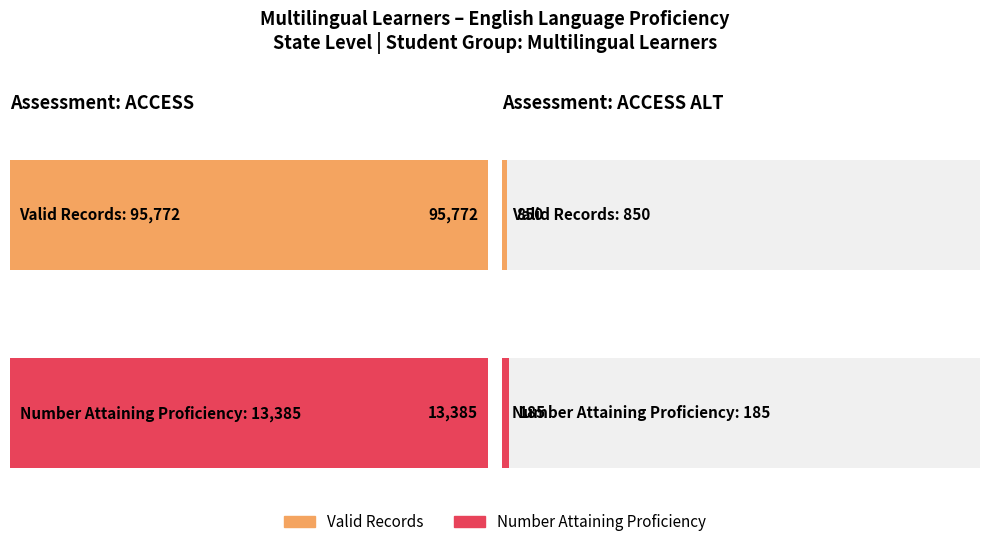

The value of Number Attaining Proficiency at ACCESS ALT is 185. True or false?

True